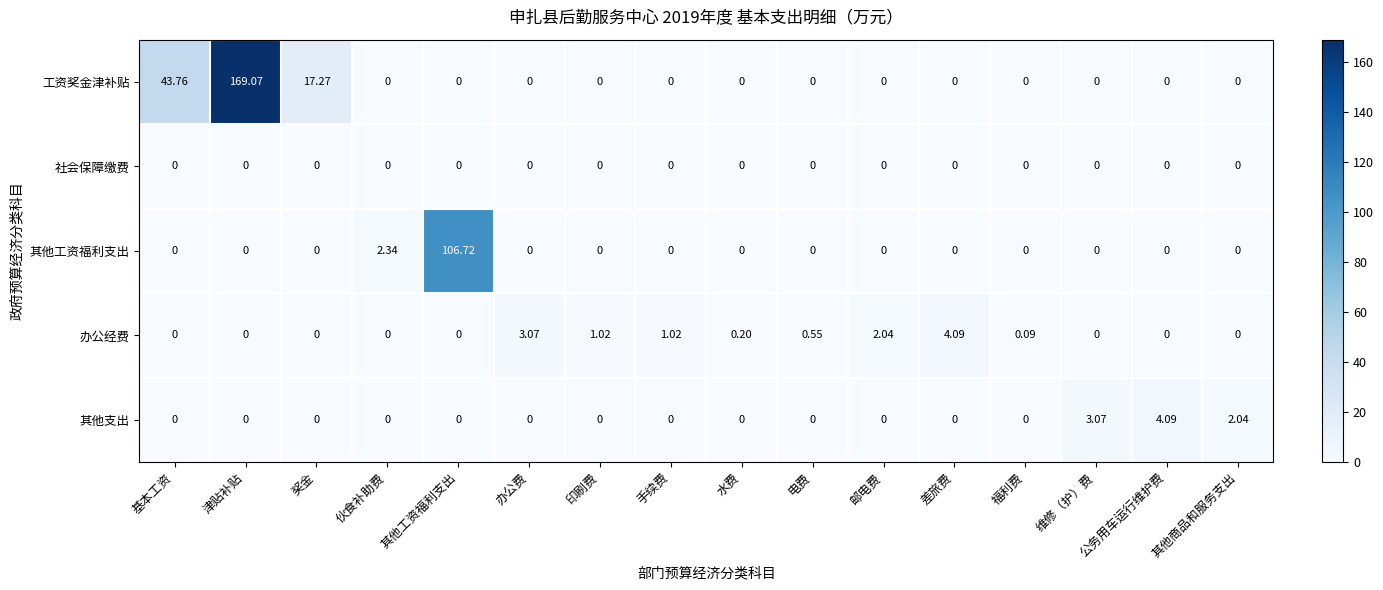

What is the difference between the highest and lowest values at 其他工资福利支出?

106.7